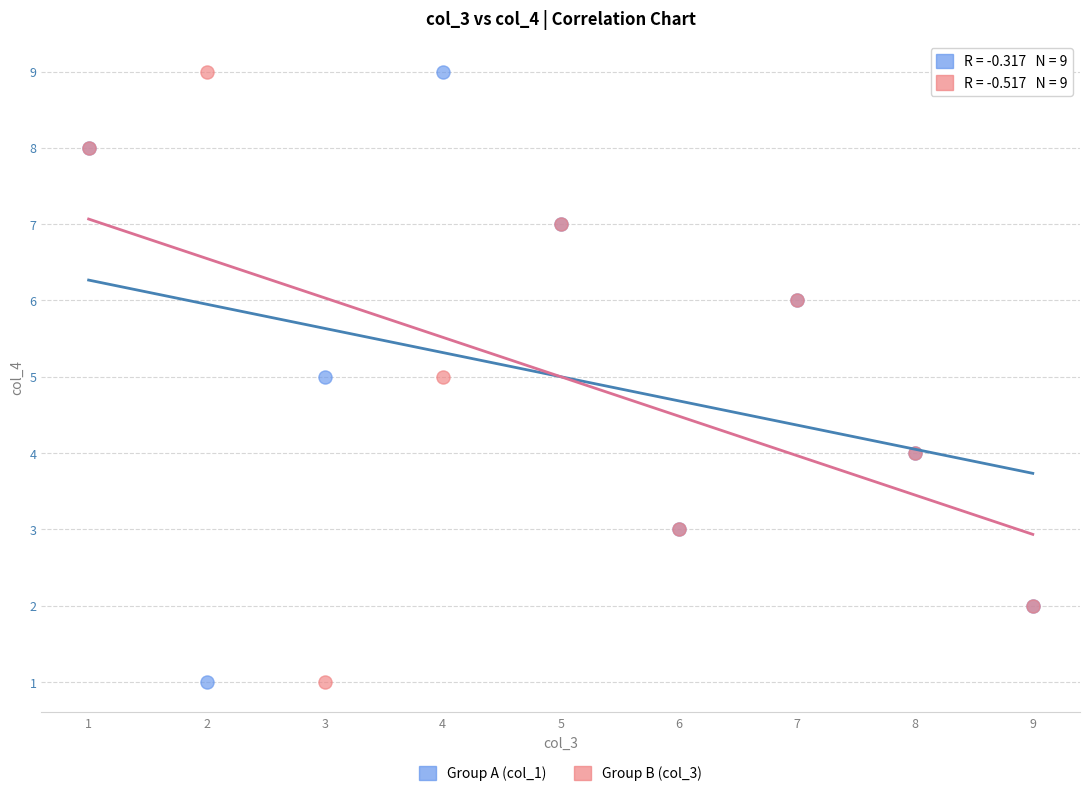

What is the X range (max minus min) for the scatter plot?

8